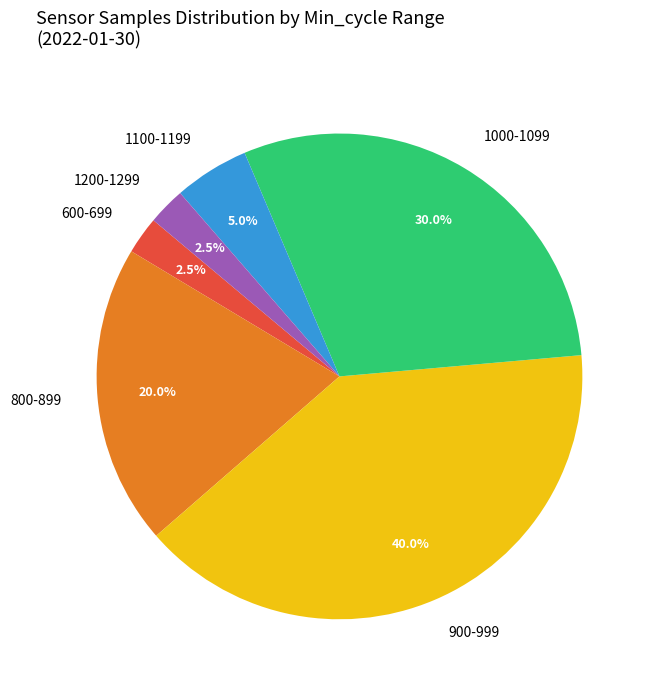

How many segments does this pie chart have?

6